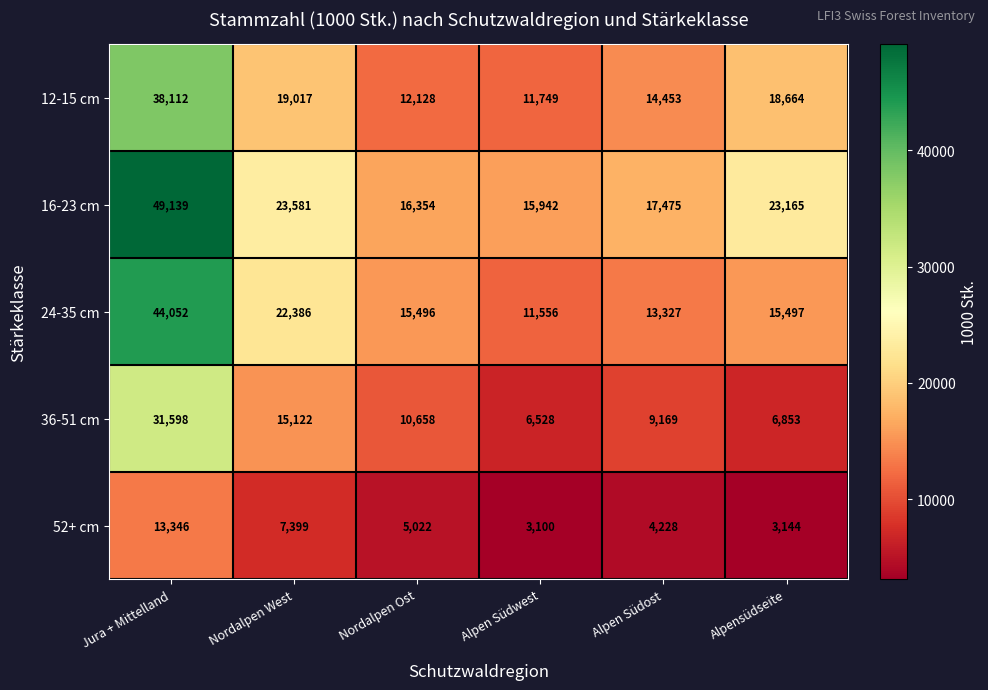

What is the approximate value of 12-15 cm at Nordalpen Ost, to the nearest 10?

12130